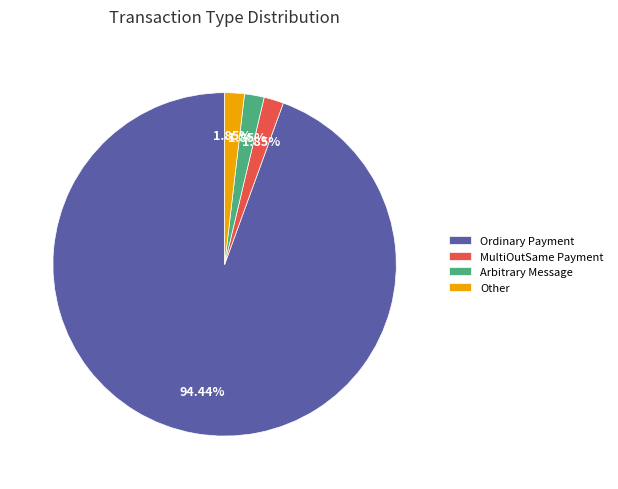

What is the majority slice?

Ordinary Payment